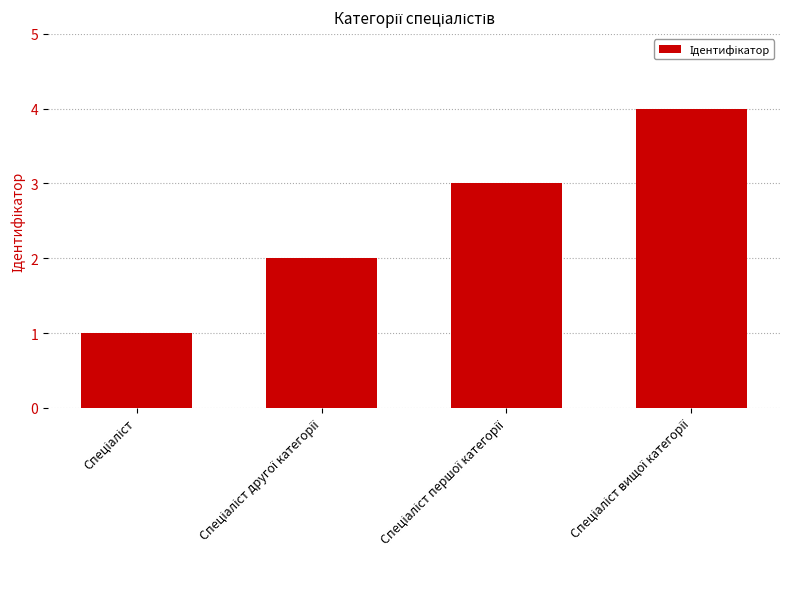

What is the maximum value shown in the chart?

4